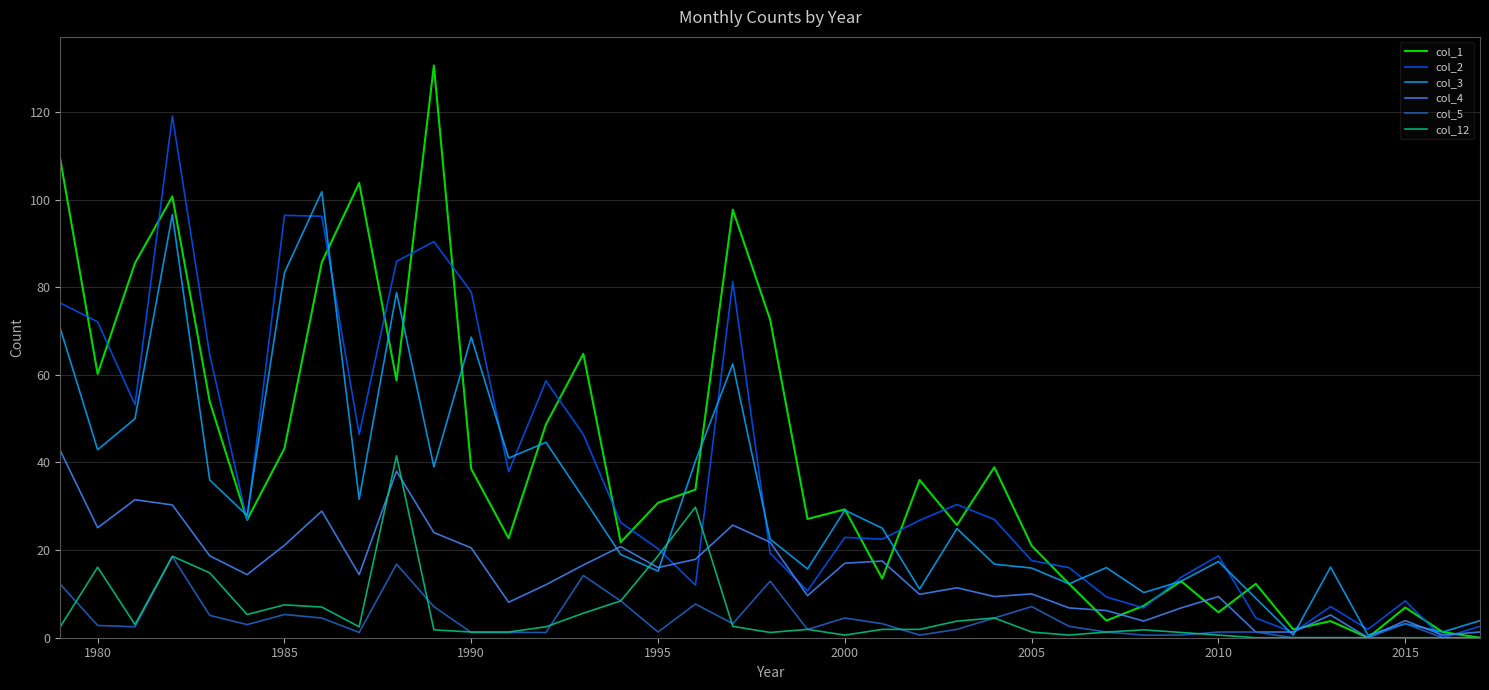

What is the average value of the col_1 series?

39.7